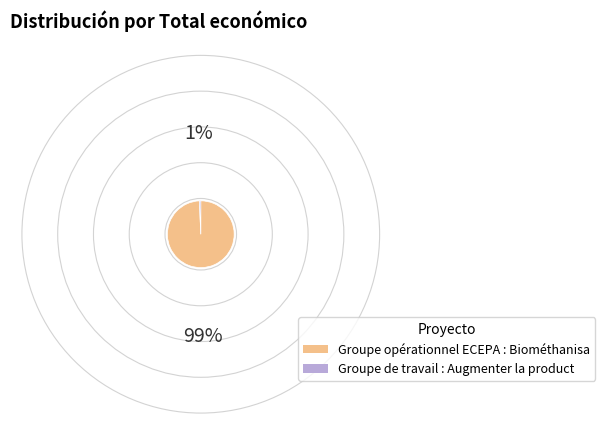

Is there any slice that represents more than half of the pie?

Yes